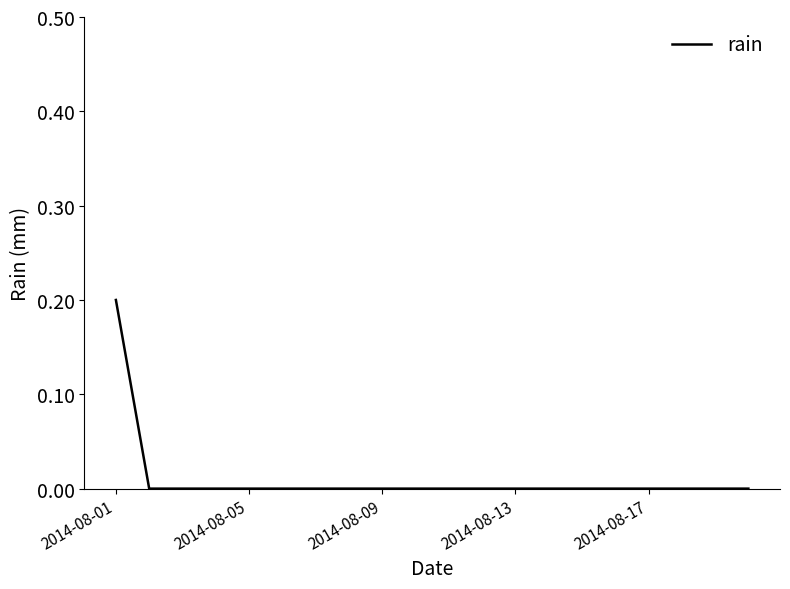

How many lines are shown in the chart?

1